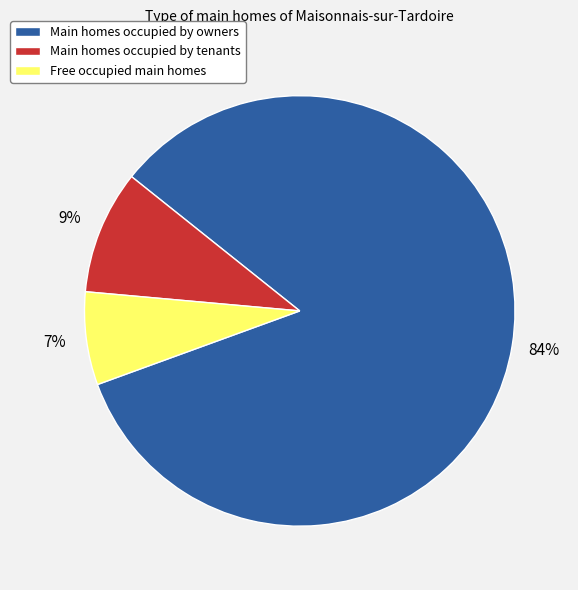

Is it true that Main homes occupied by tenants is 18% of the pie?

False